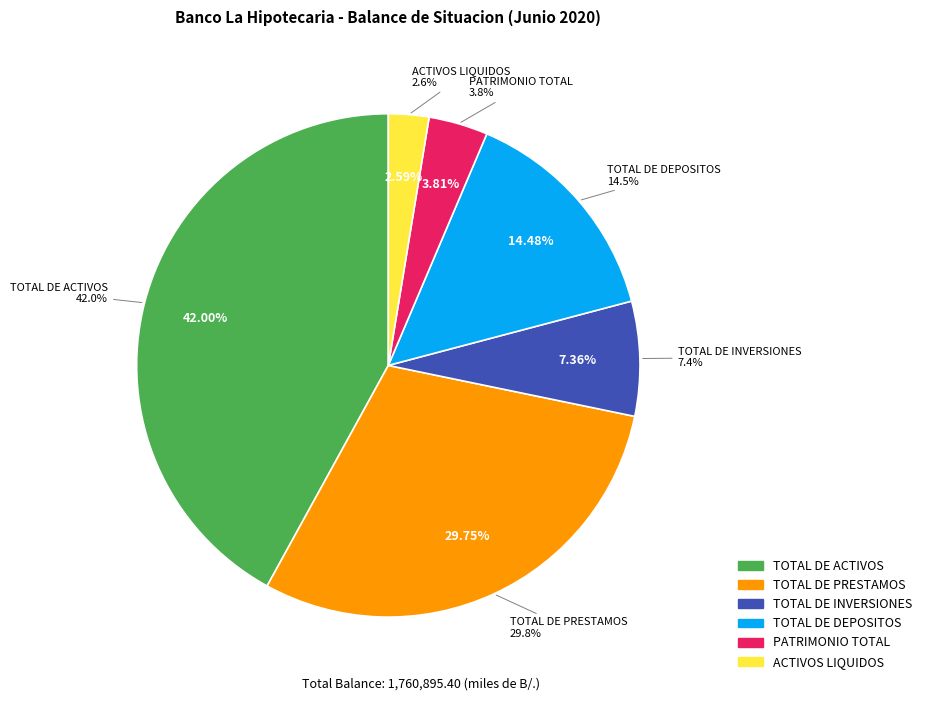

Count the number of slices in the pie.

6